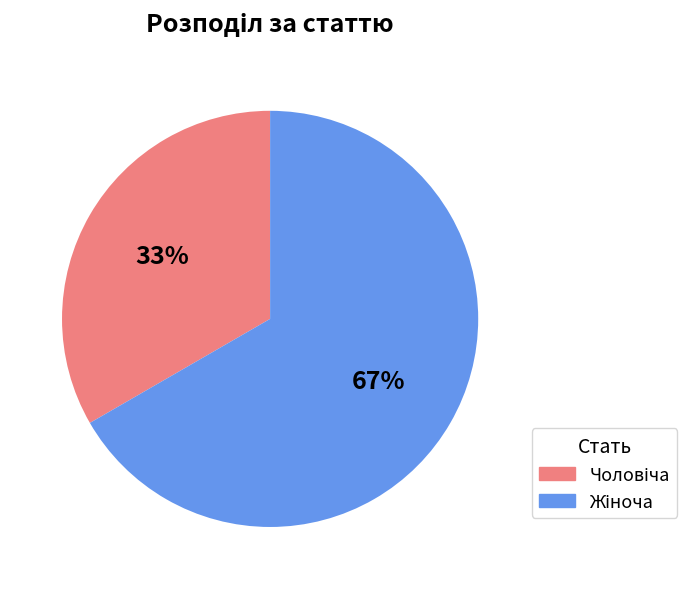

Count the number of slices in the pie.

2